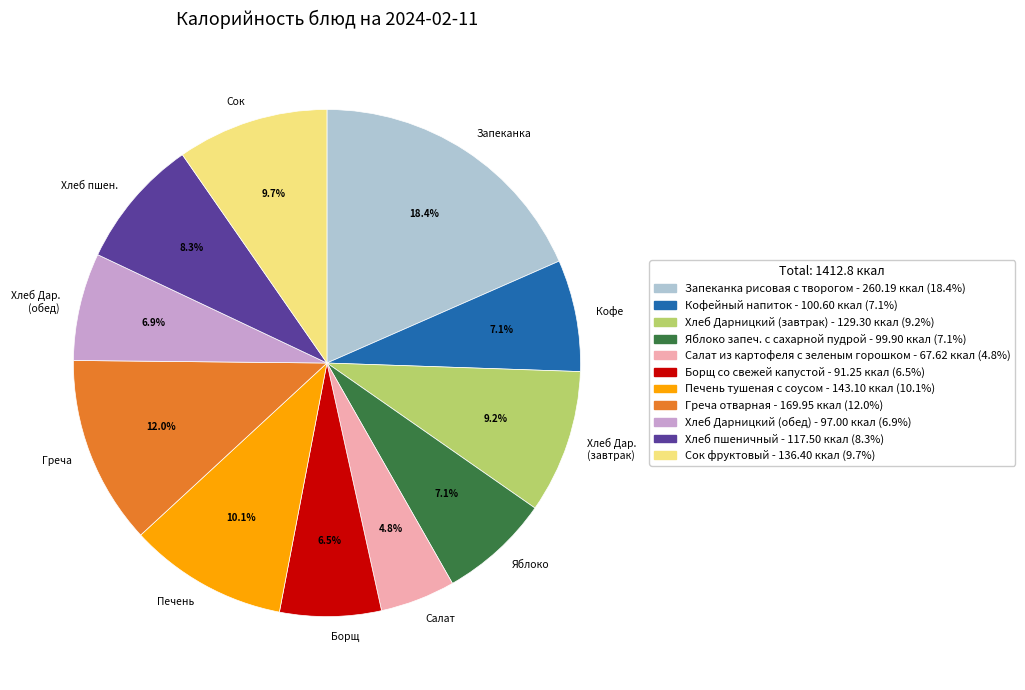

Is there any slice that represents more than half of the pie?

No